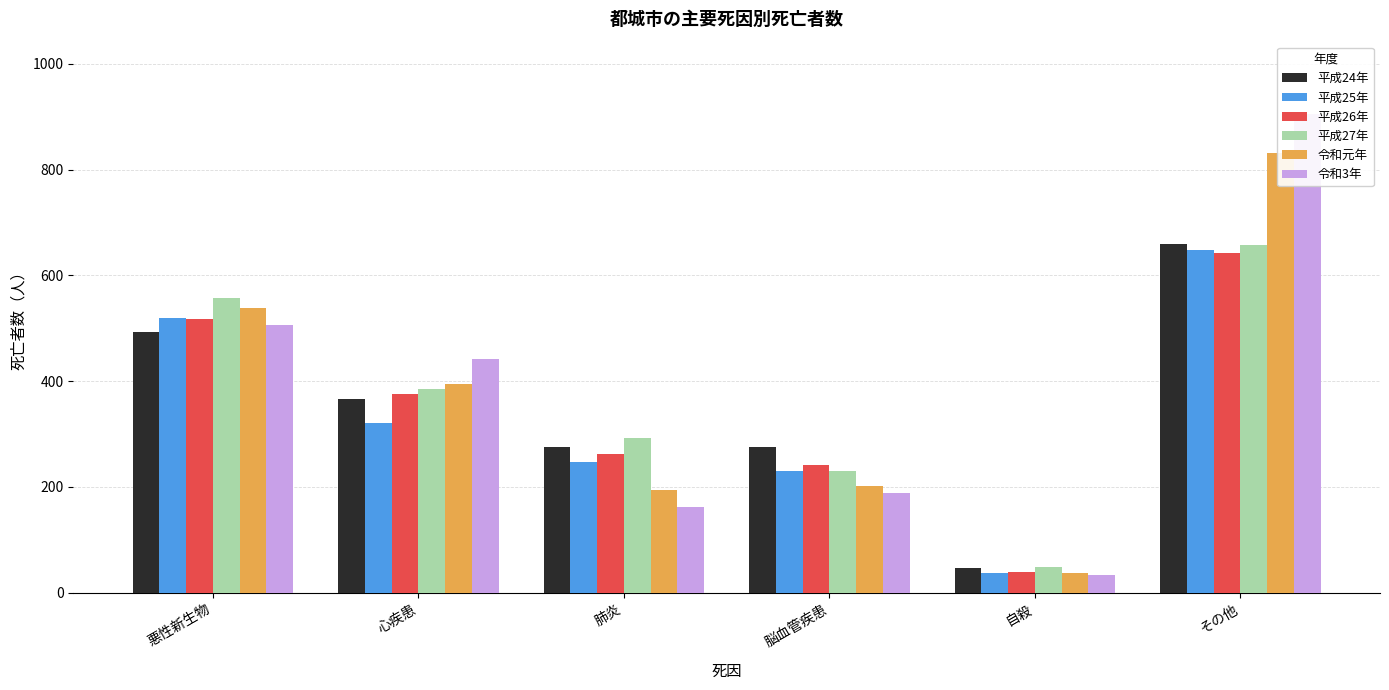

What is the highest value of the 令和3年 series?

906